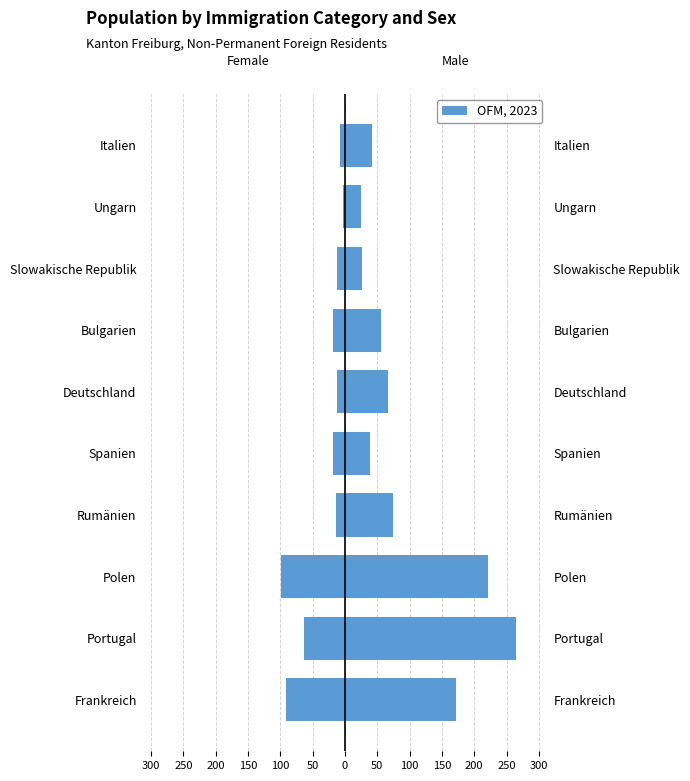

What is the value of the Männer bar at the 6th from the left?

66